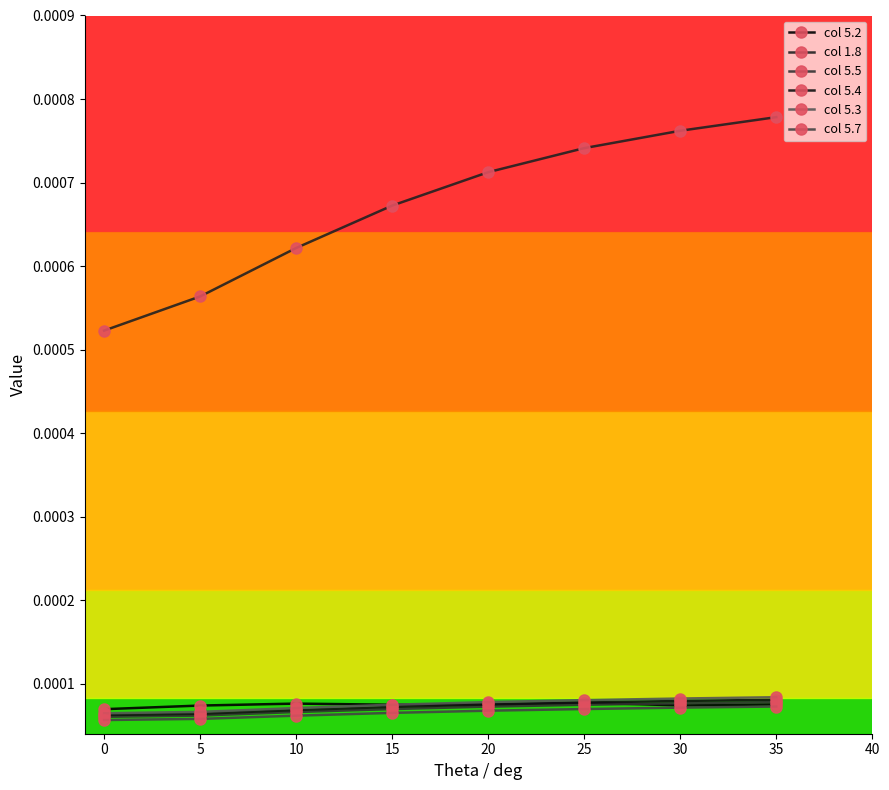

What are all the series names shown in the legend?

col 5.2, col 1.8, col 5.5, col 5.4, col 5.3, col 5.7